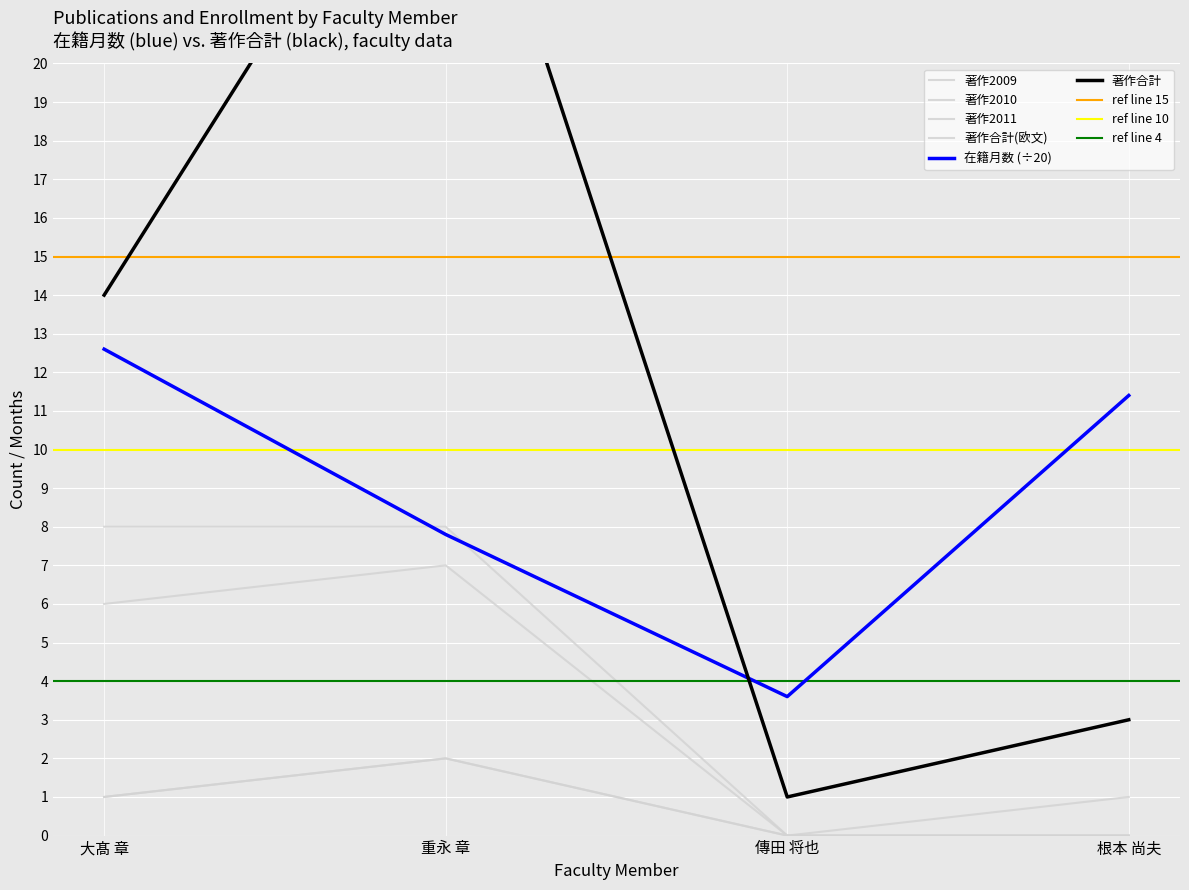

Which series has the widest spread of values?

著作合計